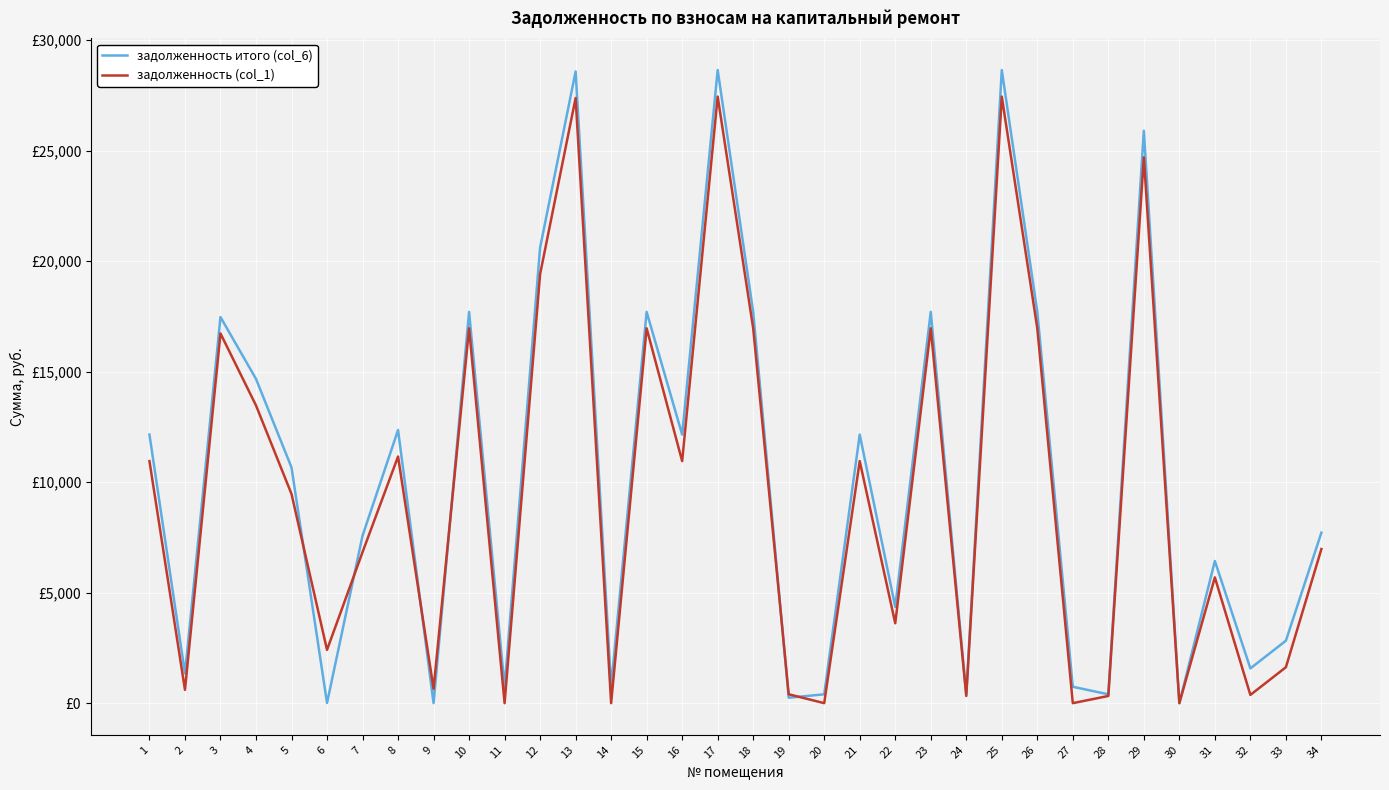

What is the approximate value of задолженность (col_1) at 25?

27444.0